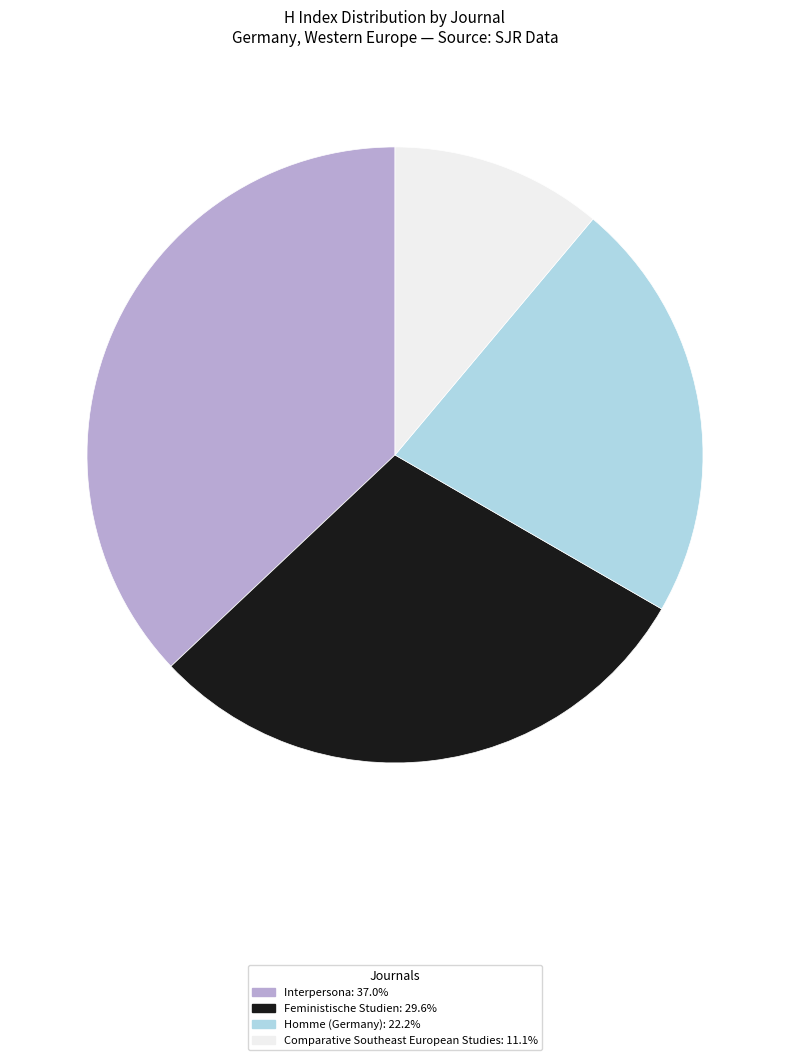

Is there a majority slice in this chart?

No